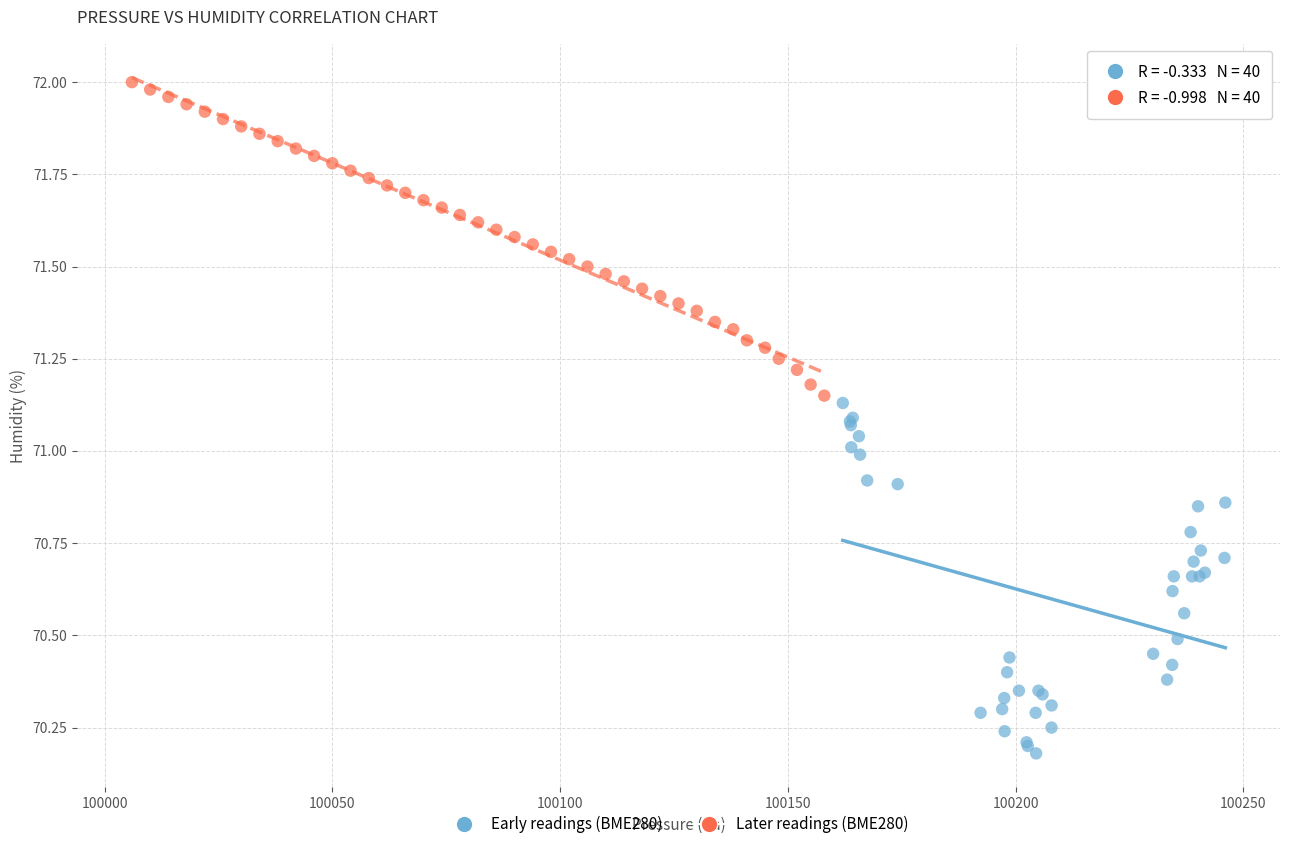

What are all the series names shown in the legend?

Early readings (BME280), Later readings (BME280)